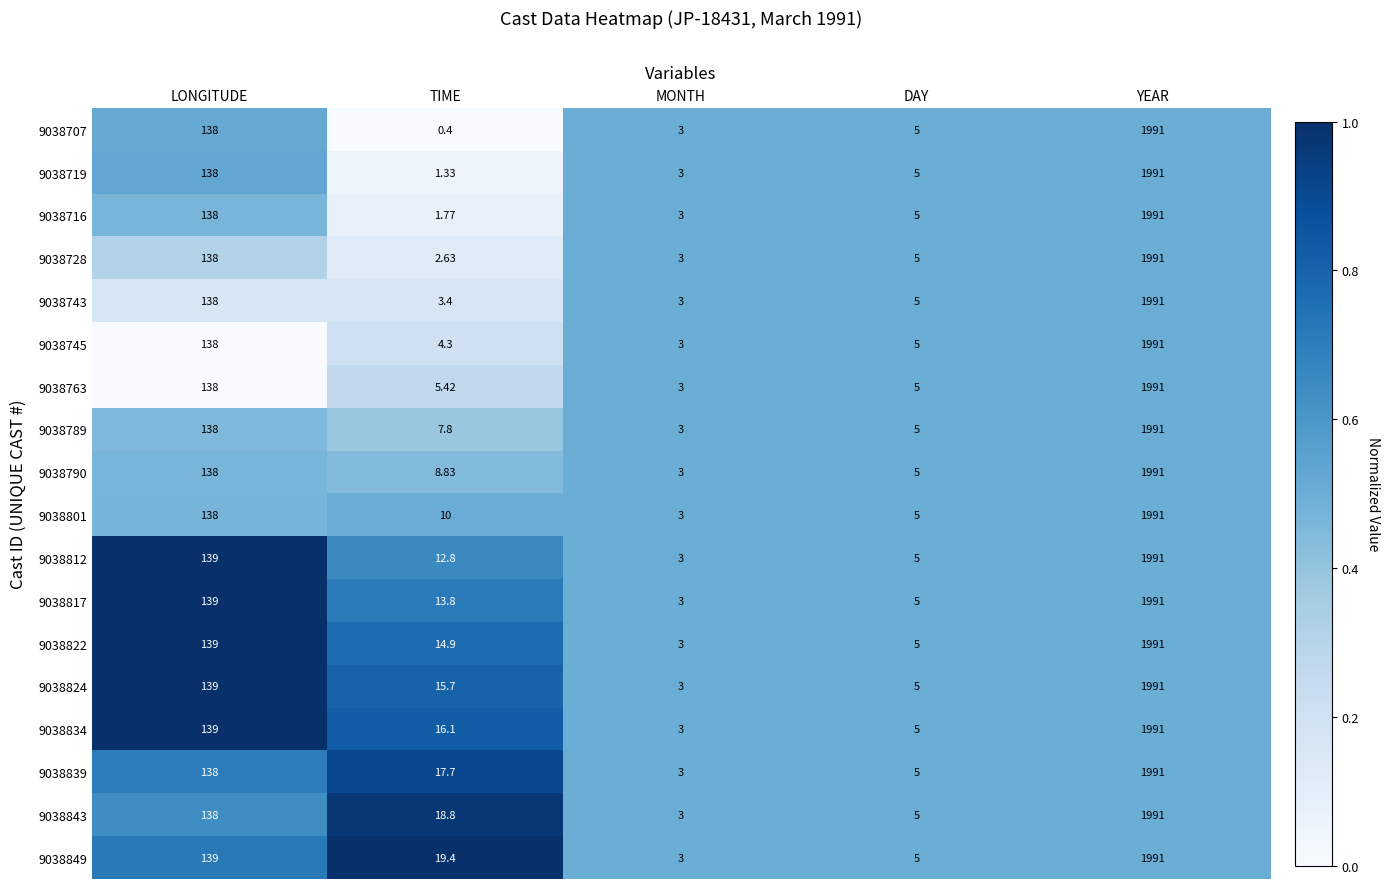

Which series has the largest total across all categories?

9038849